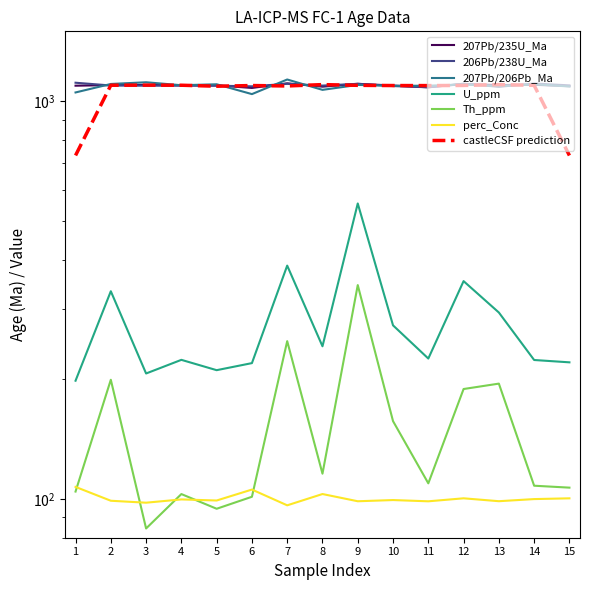

At which label does perc_Conc reach its minimum?

7